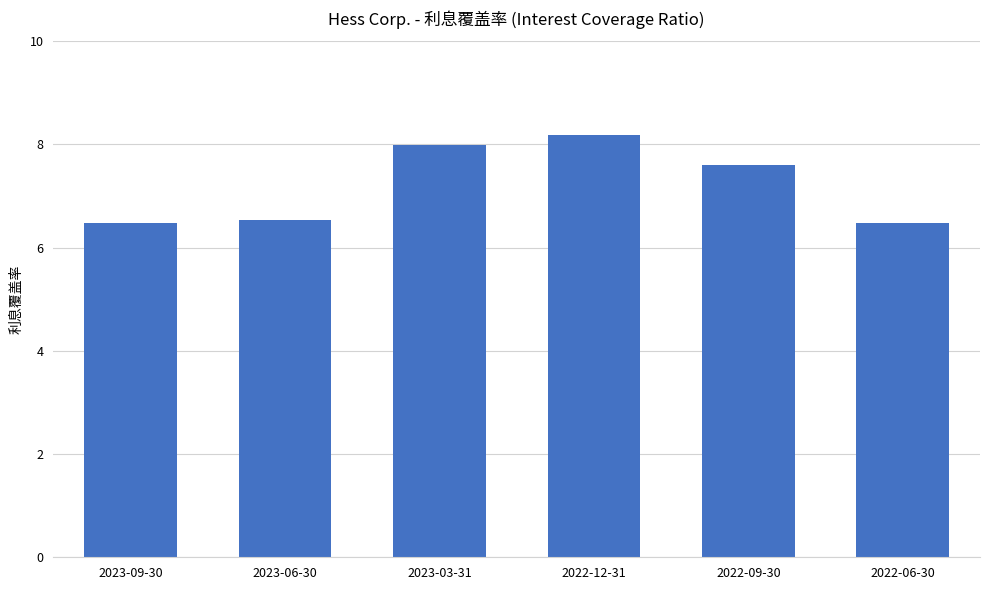

How many values are between 6 and 7?

3